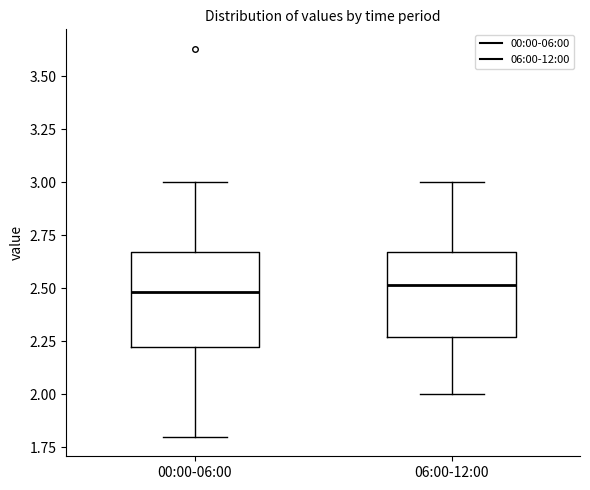

Reading left to right, read every box against the y-axis: the position of its median line, the range the box covers, and the ends of its whiskers. The values are not printed on the chart, so give them approximately, as read against the axis.

00:00-06:00: median 2.50, box 2.20 to 2.65, whiskers 1.80 to 3.00
06:00-12:00: median 2.50, box 2.25 to 2.65, whiskers 2.00 to 3.00